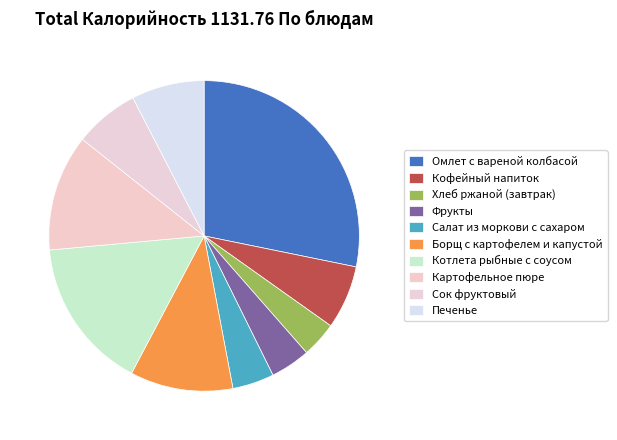

The Омлет с вареной колбасой slice represents 16% of the pie. True or false?

False